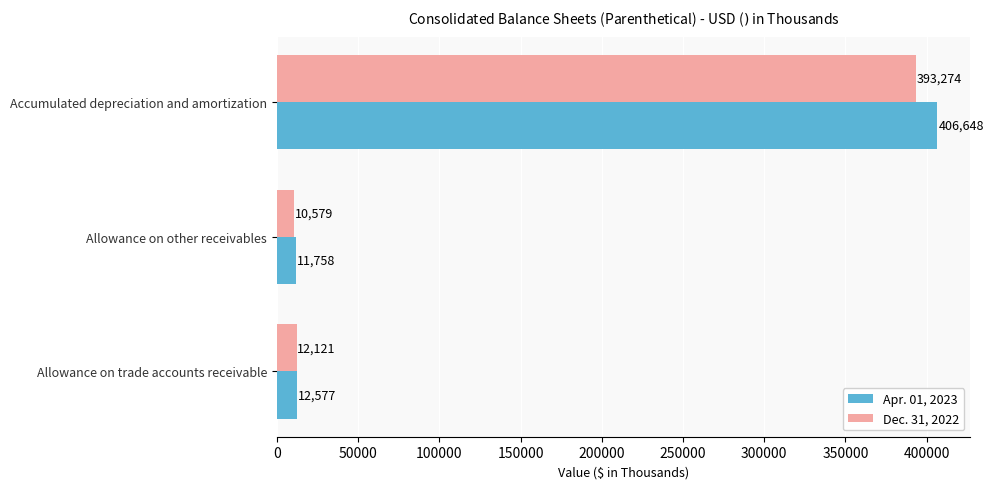

Where is Apr. 01, 2023 nearest to the value 209203?

Allowance on trade accounts receivable